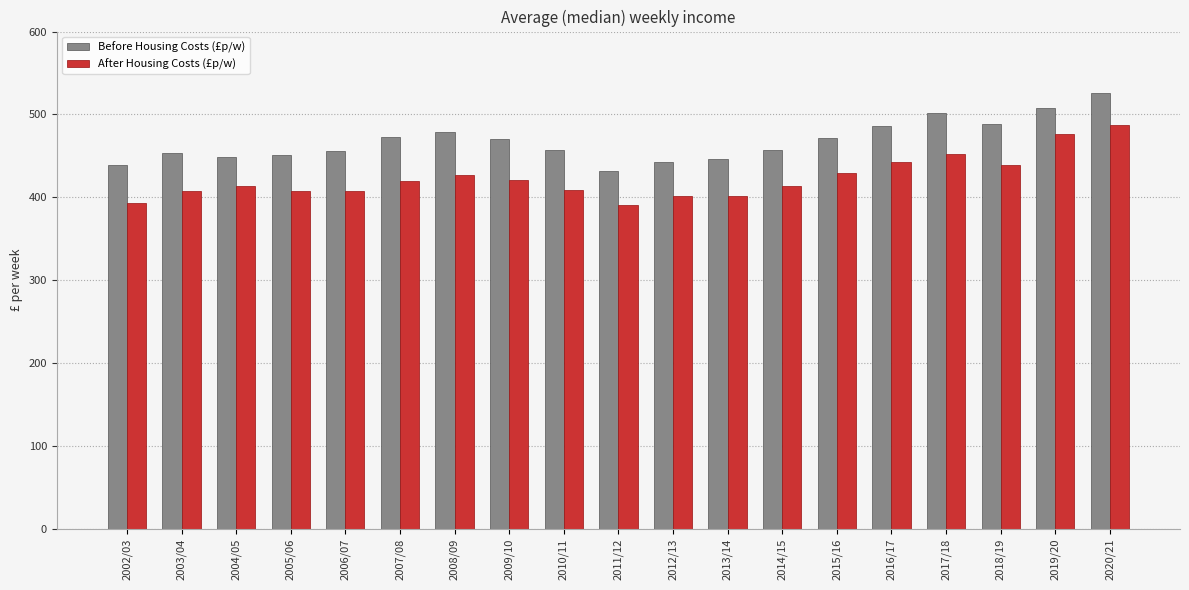

What is the spread (max minus min) of values at 2006/07?

48